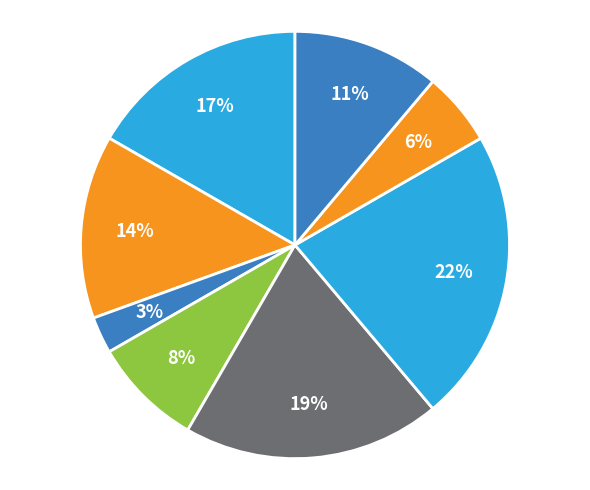

Count the number of slices in the pie.

8